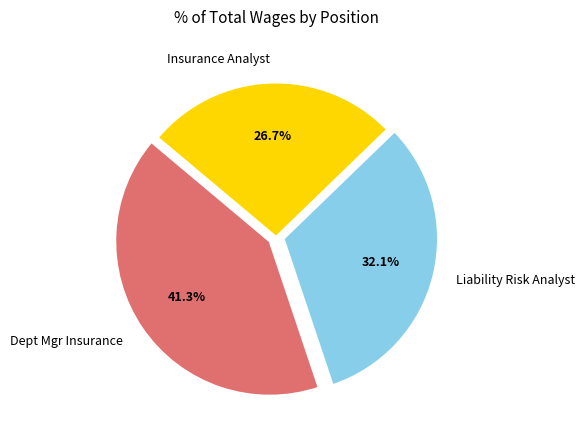

How many slices are in this pie chart?

3